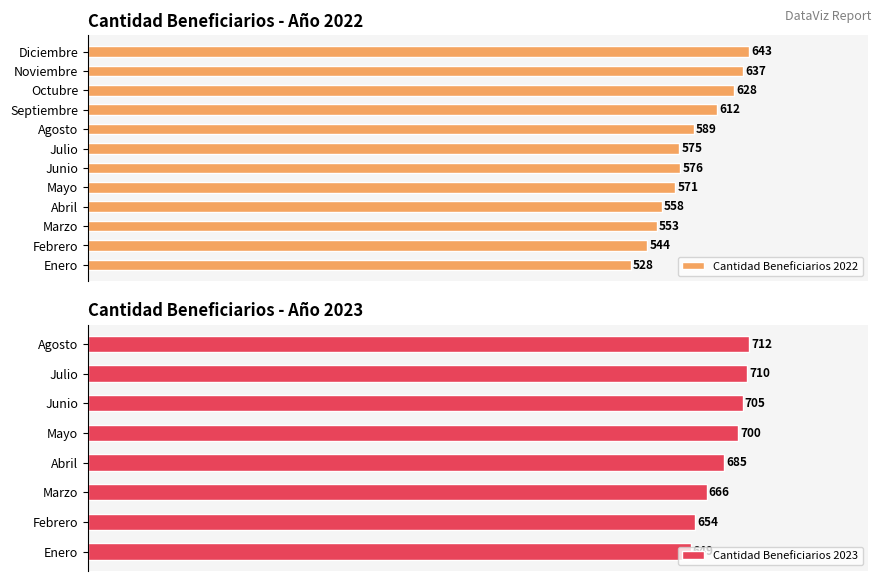

List the labels in order of value, smallest first.

Enero, Febrero, Marzo, Abril, Mayo, Julio, Junio, Agosto, Septiembre, Octubre, Noviembre, Diciembre